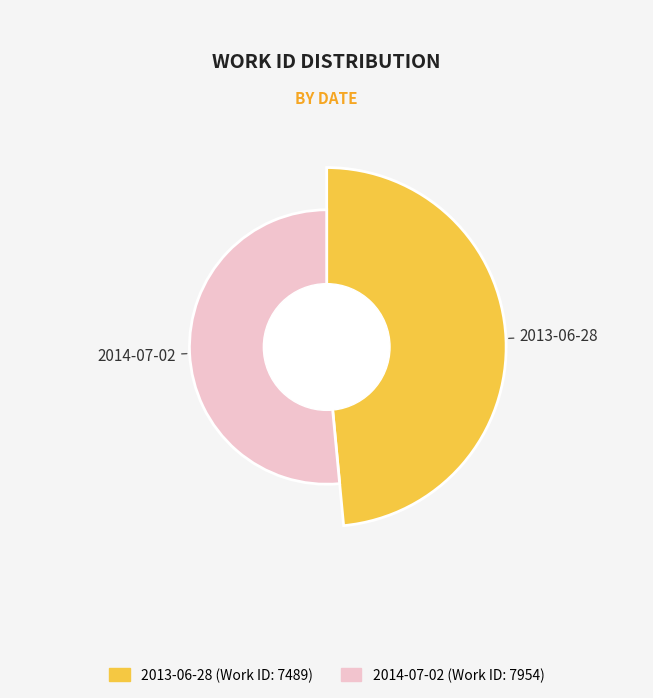

What is the total percentage of 2013-06-28 and 2014-07-02?

100.0%